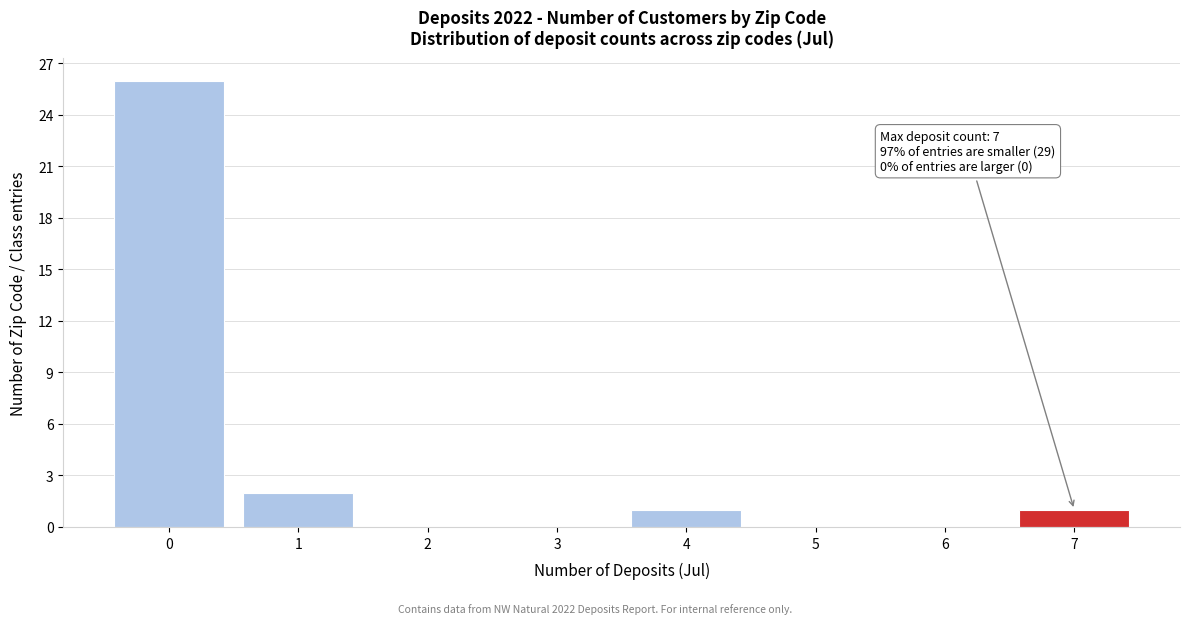

Reading left to right, transcribe all the data shown in this chart.

0=26	1=2	2=0	3=0	4=1	5=0	6=0	7=1